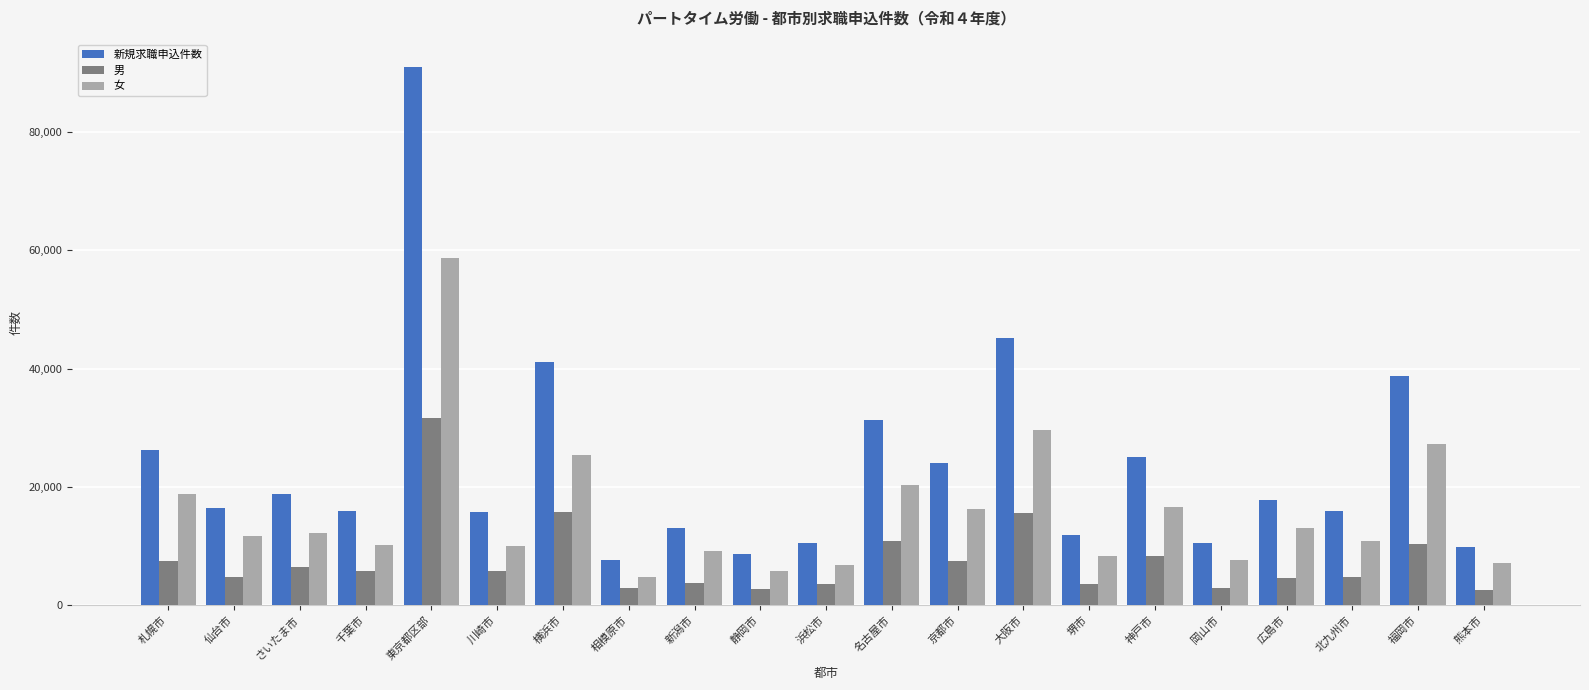

Which series has the widest spread of values?

新規求職申込件数